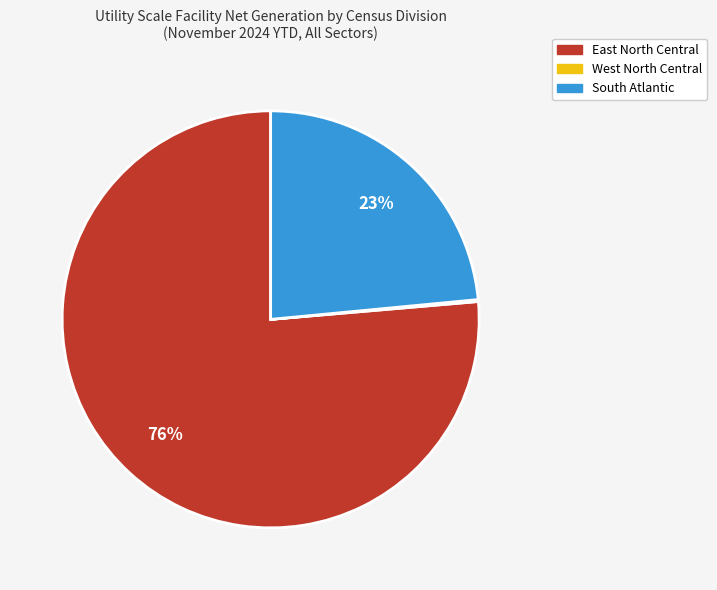

Does any single category account for the majority?

Yes